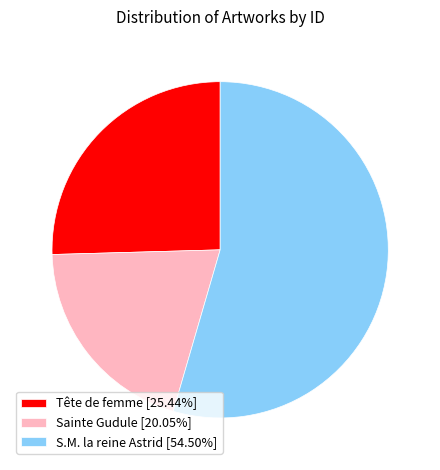

Which slice represents more than half of the pie?

S.M. la reine Astrid